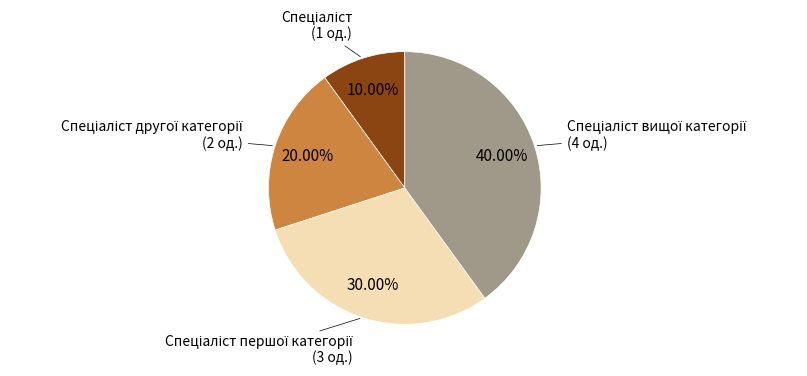

Does any single category account for the majority?

No